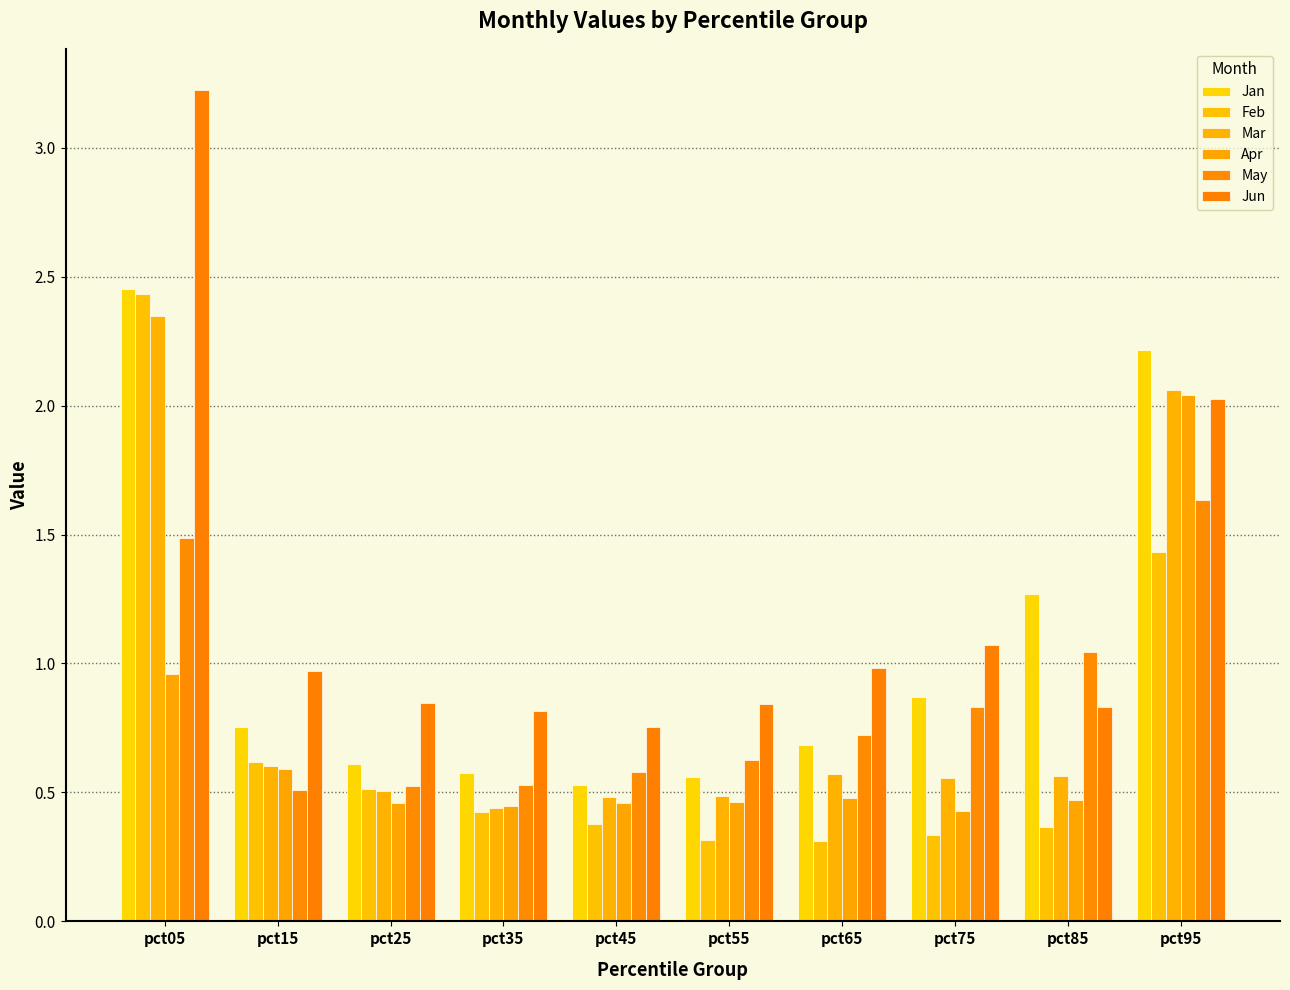

At how many categories does at least one series exceed 1?

4